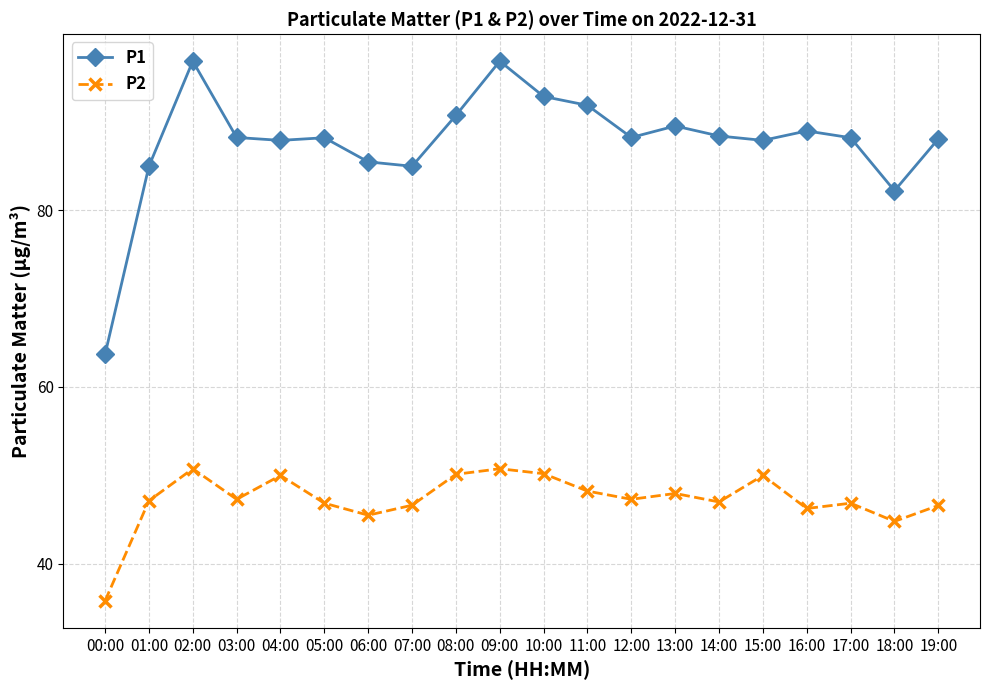

What is the value of the P1 point at the 9th from the left?

90.7